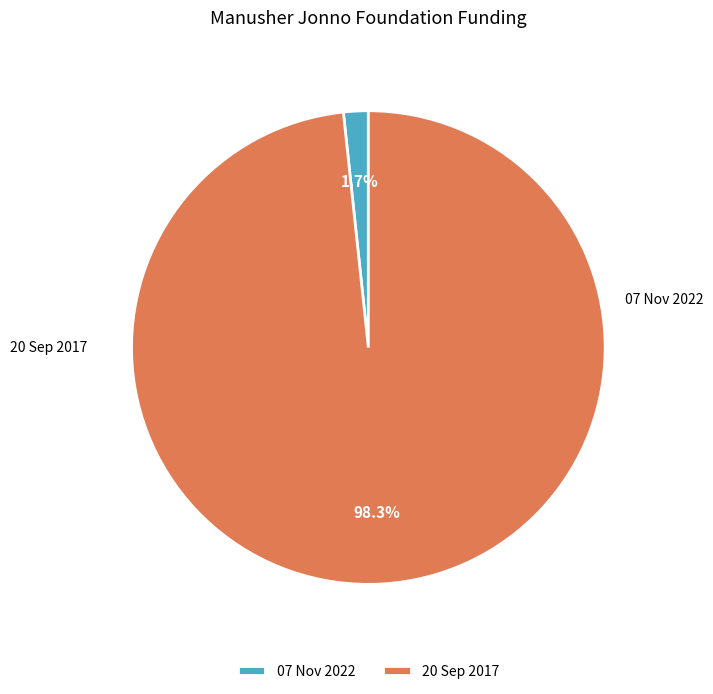

Which has a higher value, 20 Sep 2017 or 07 Nov 2022?

20 Sep 2017